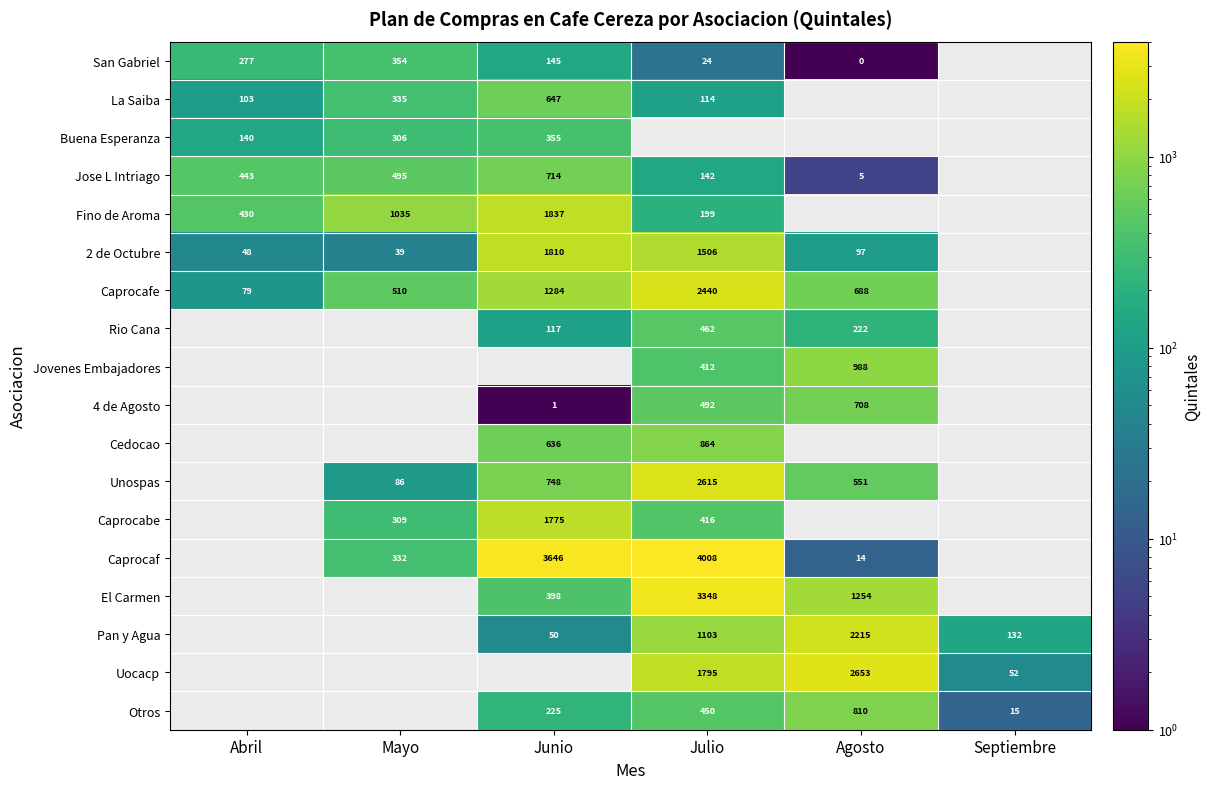

What is the sum of the Caprocaf values at Junio and Julio?

7654